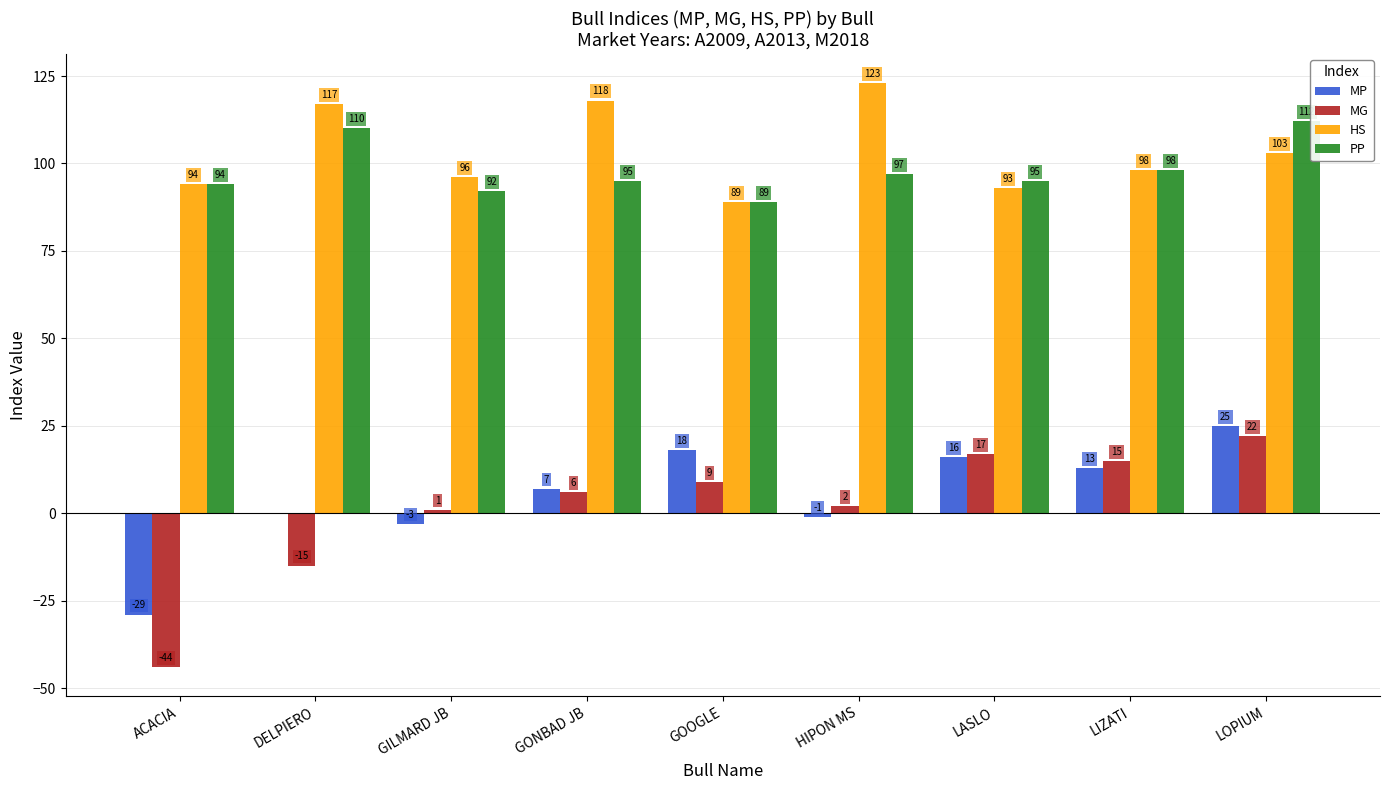

What is the total value across all series at HIPON MS?

221